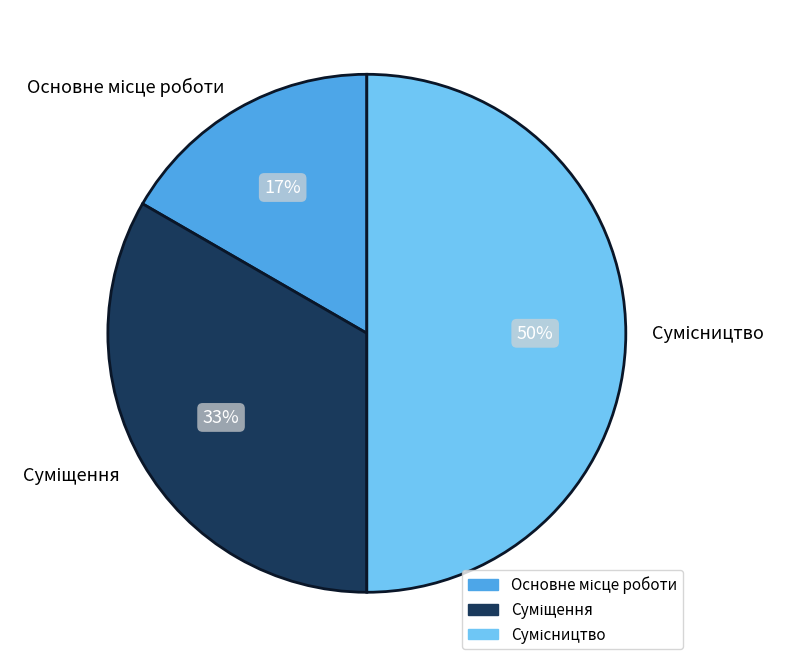

To the nearest percent, what is the average slice percentage?

33%